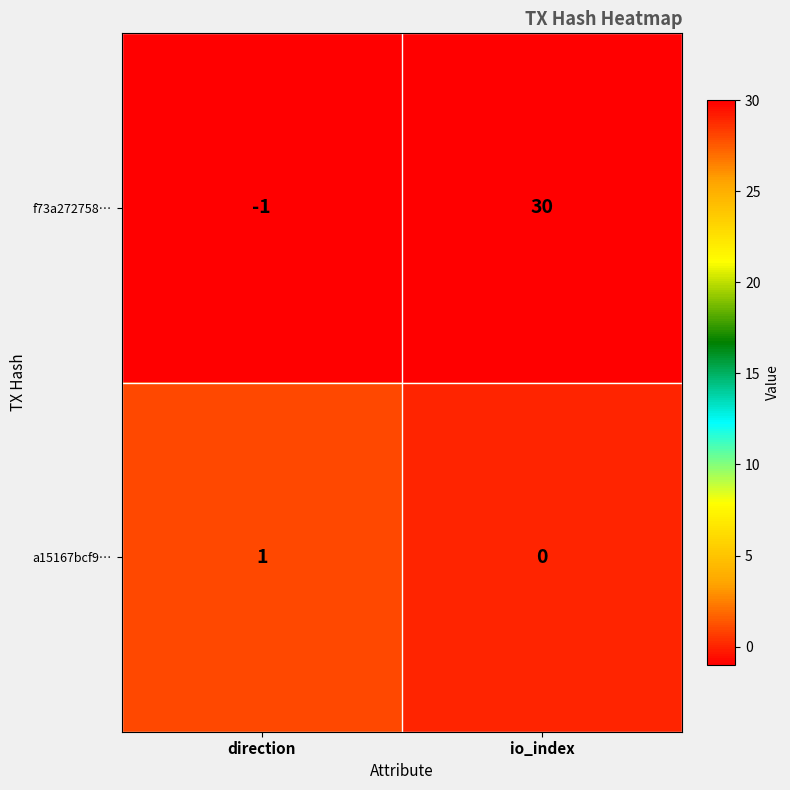

Reading right to left, list all the values displayed in this chart.

f73a272758…: io_index=30	direction=-1
a15167bcf9…: io_index=0	direction=1